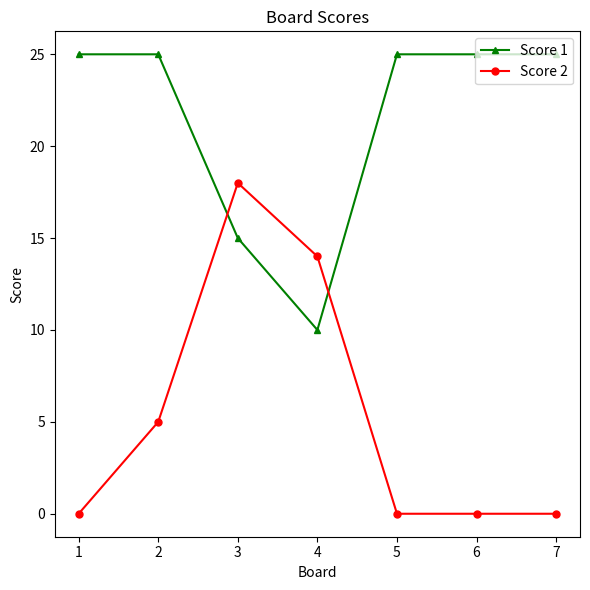

Count the number of categories in the chart.

7